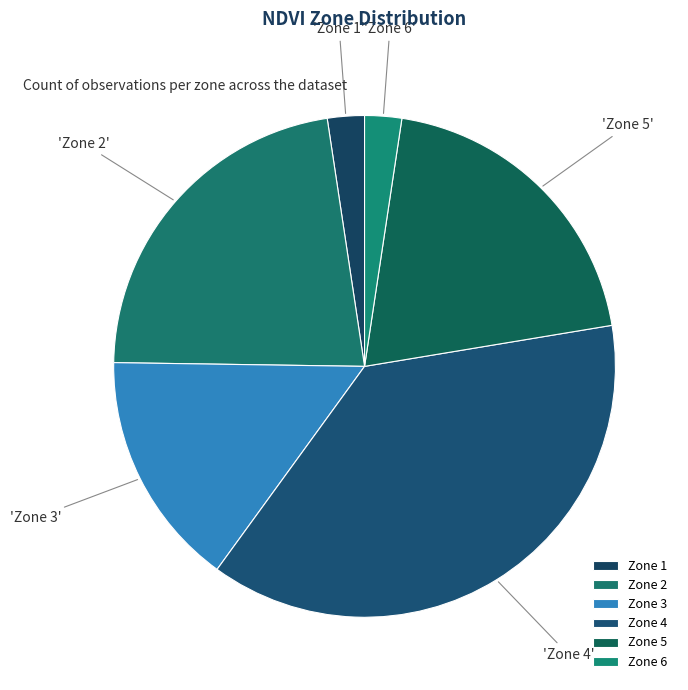

What is the ratio of the value at Zone 5 to the value at Zone 1?

8.4